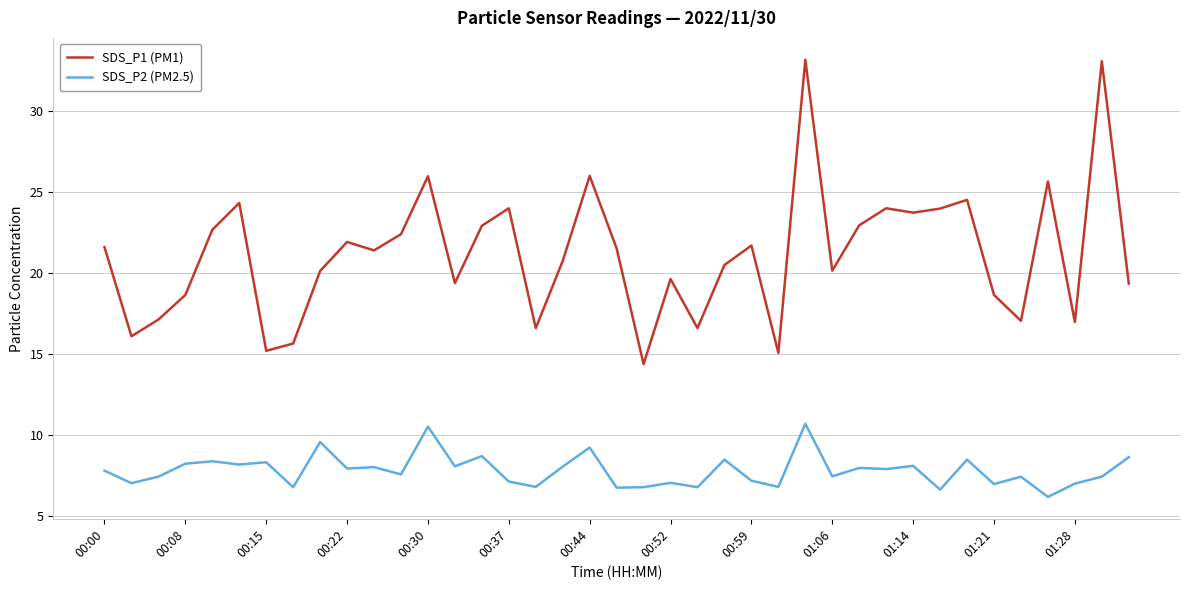

List the series in order of their peak value, highest first.

SDS_P1 (PM1), SDS_P2 (PM2.5)